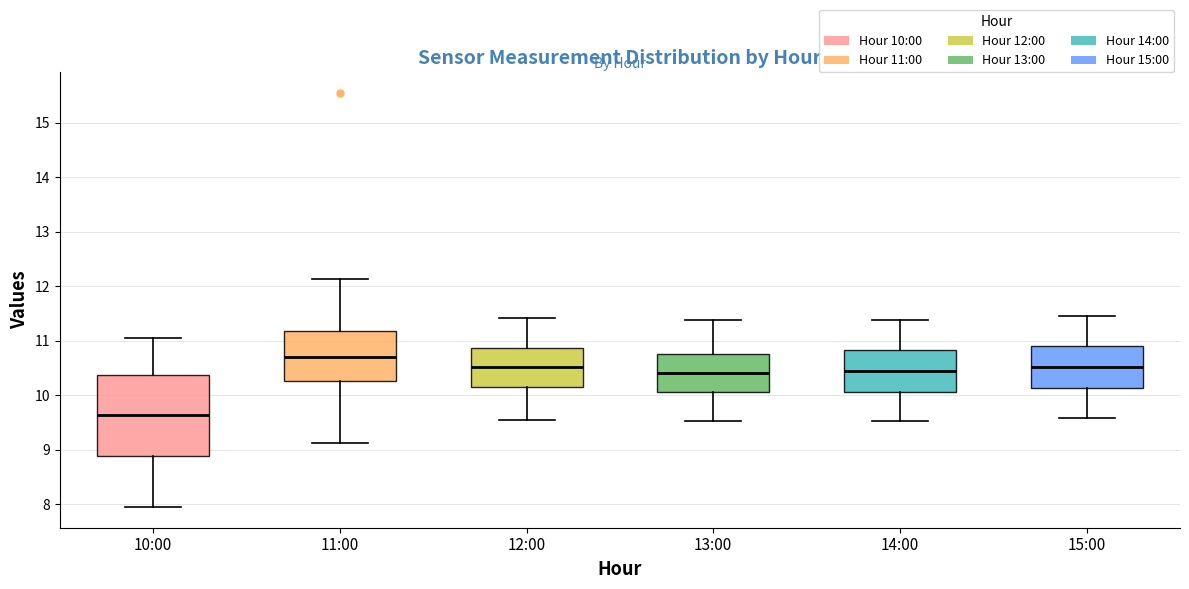

Where does the lower whisker of the box for 11:00 end on the y-axis? The values are not printed on the chart, so give them approximately, as read against the axis.

9.1